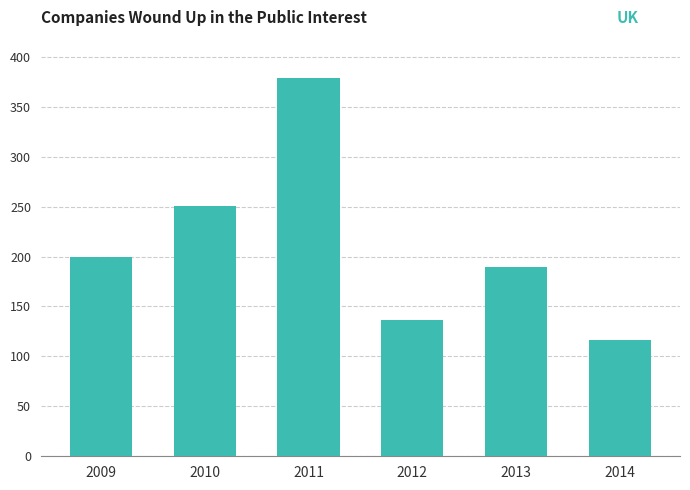

What is the minimum value shown in the chart?

116